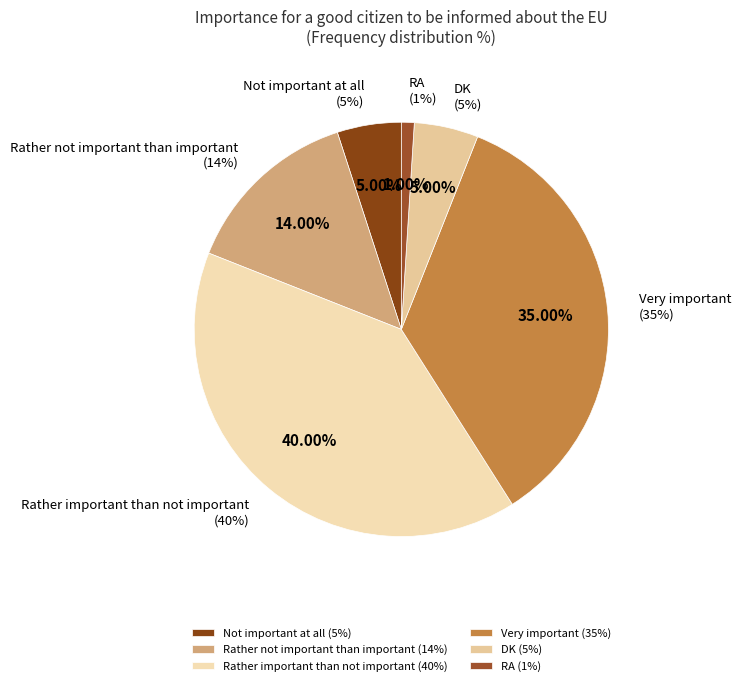

Do Very important and Not important at all together represent more than half of the pie?

No